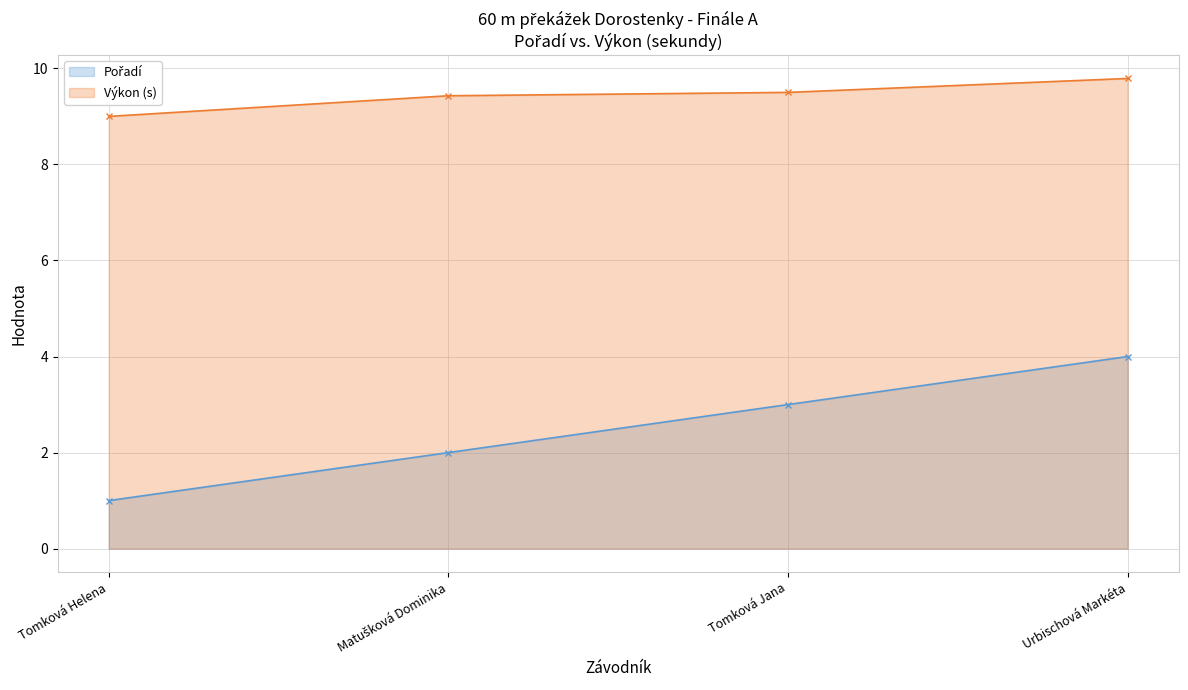

Read the Výkon (s) value at Tomková Helena.

9.0